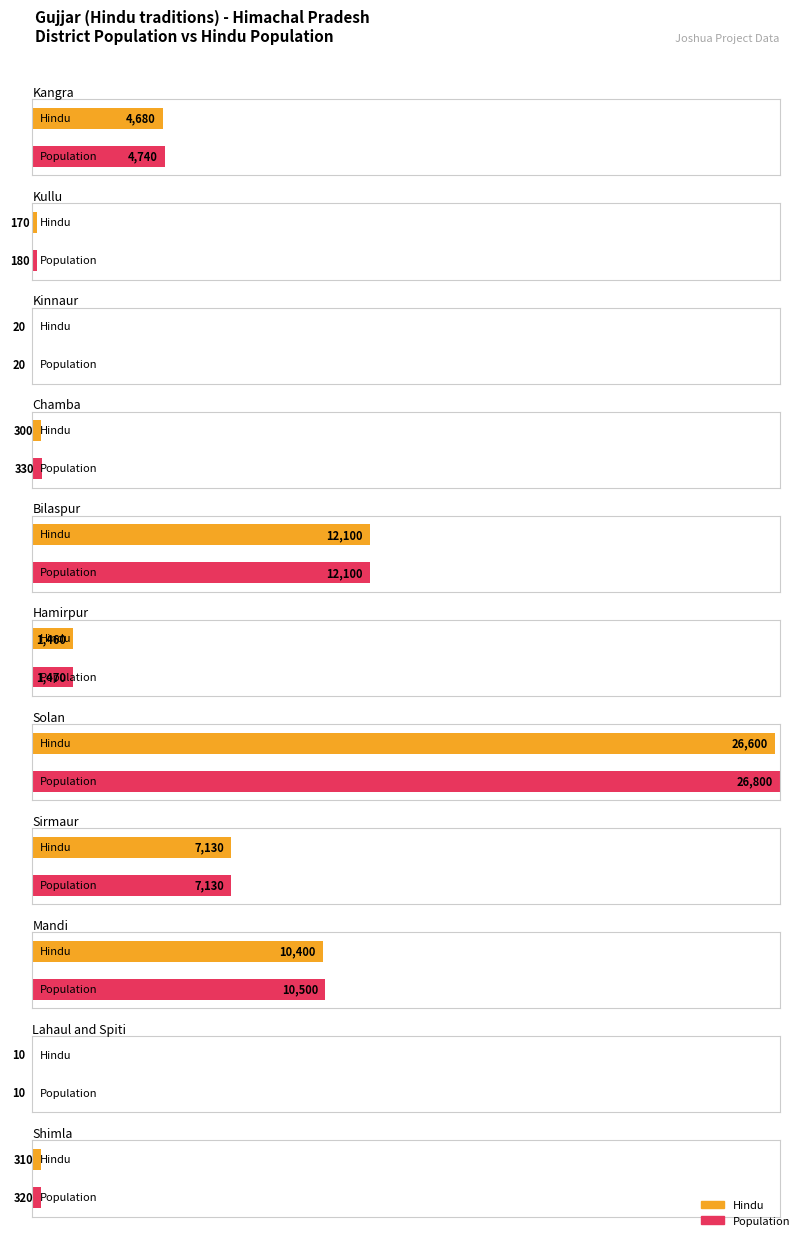

The Population series shows 2436 at Hamirpur. True or false?

False